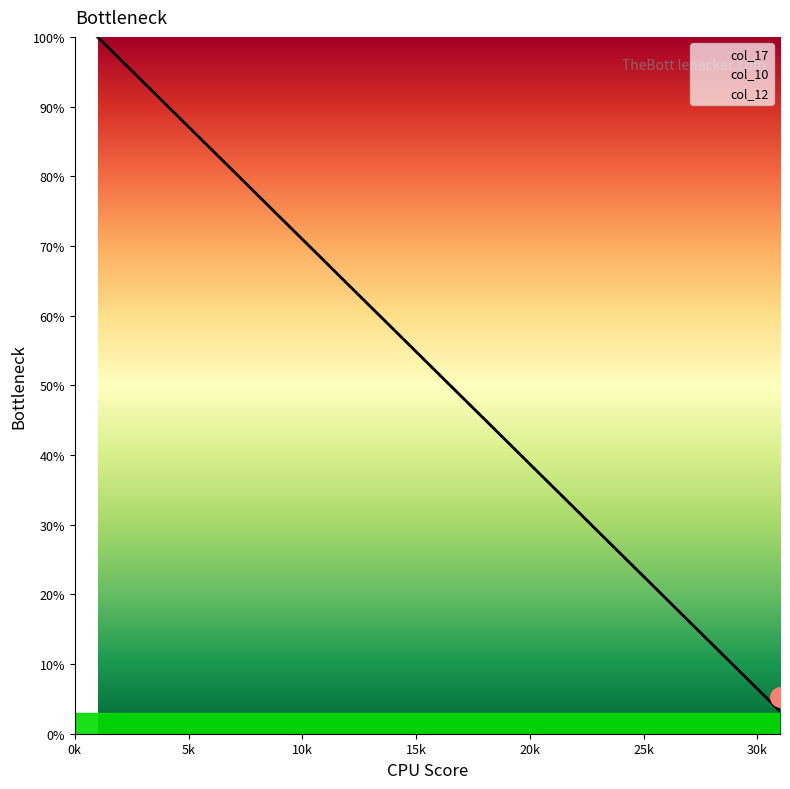

True or false: col_12 has more than 0 points higher than both neighbors.

False